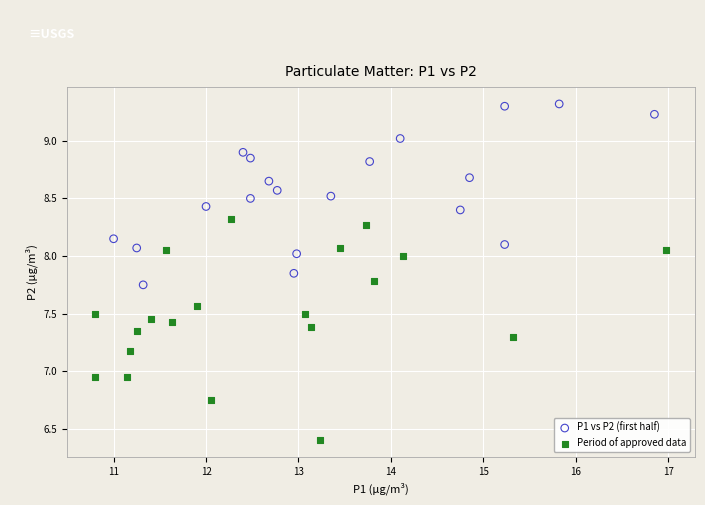

Which series reaches the minimum Y coordinate?

Period of approved data